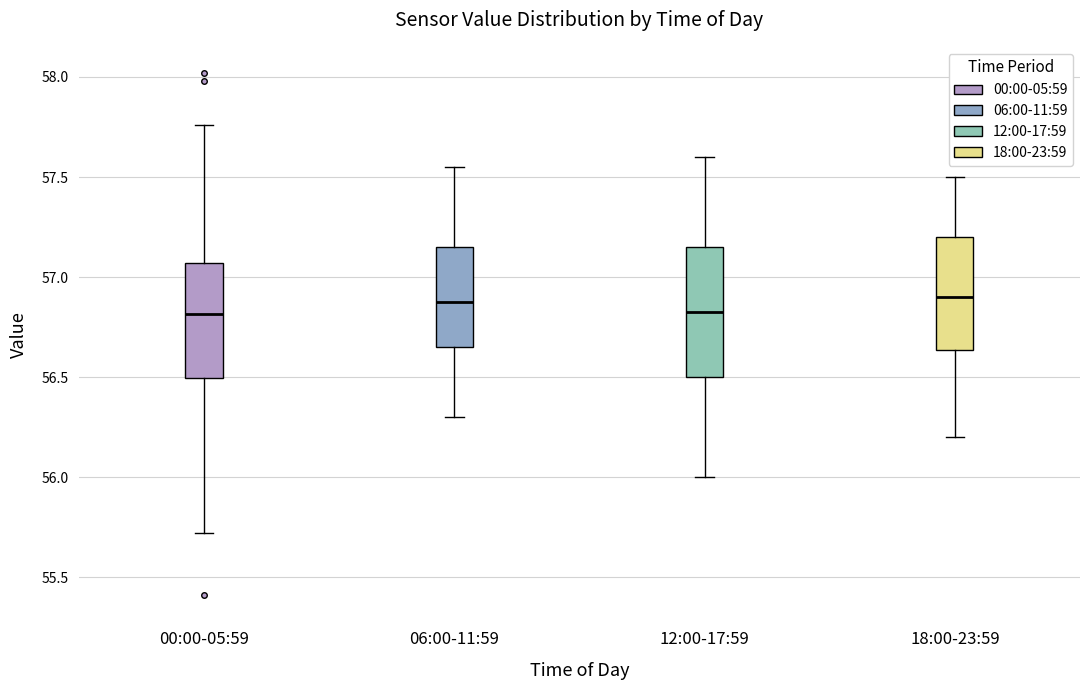

Where does the lower whisker of the box for 18:00-23:59 end on the y-axis? The values are not printed on the chart, so give them approximately, as read against the axis.

56.20